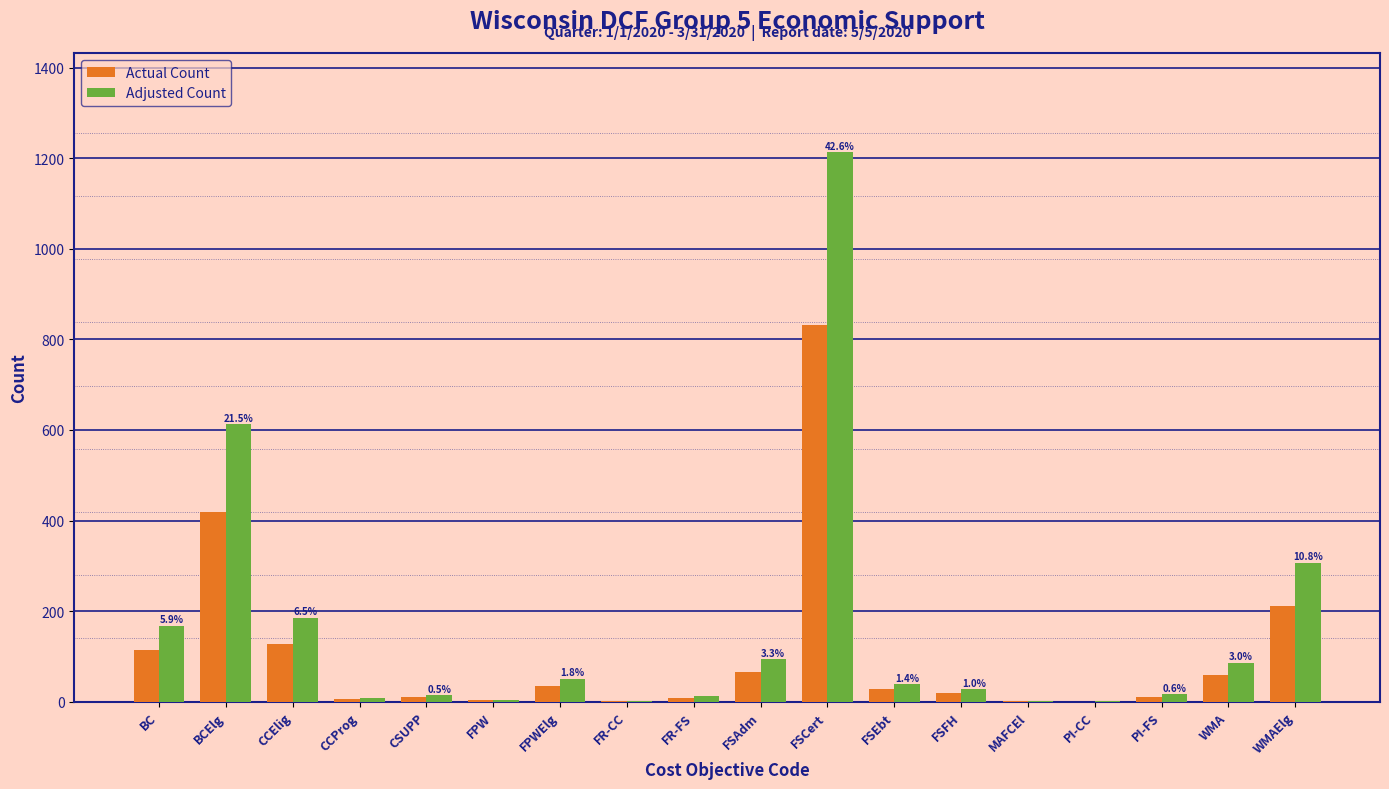

Between BC and FPW, which series saw the biggest shift?

Adjusted Count